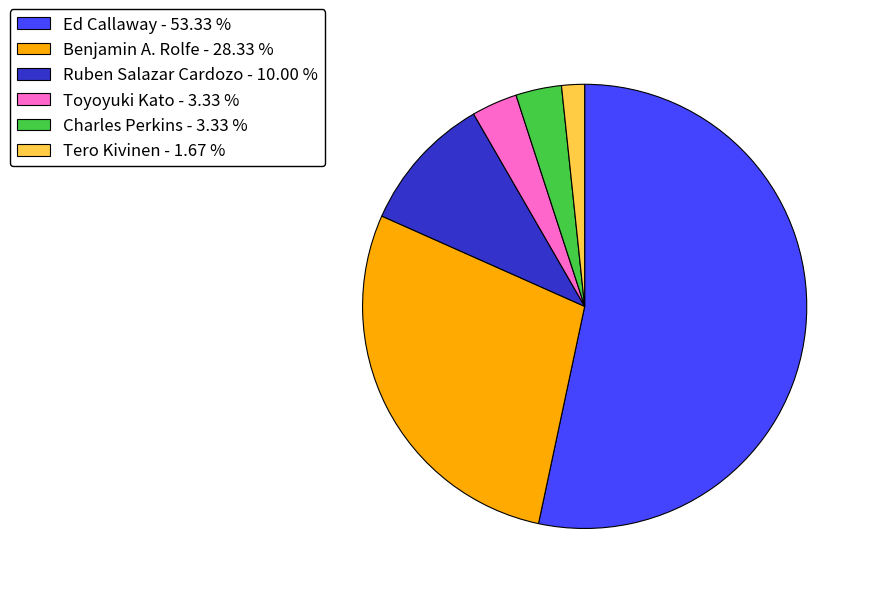

Between Benjamin A. Rolfe and Toyoyuki Kato, which is larger?

Benjamin A. Rolfe